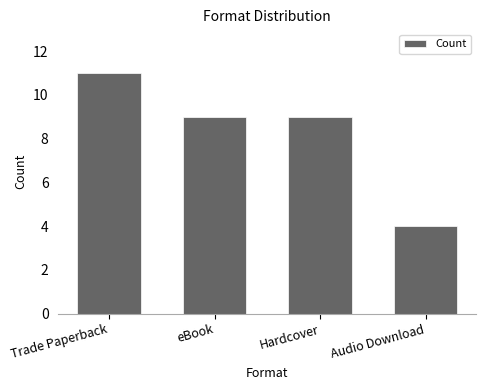

What is the greatest value displayed?

11